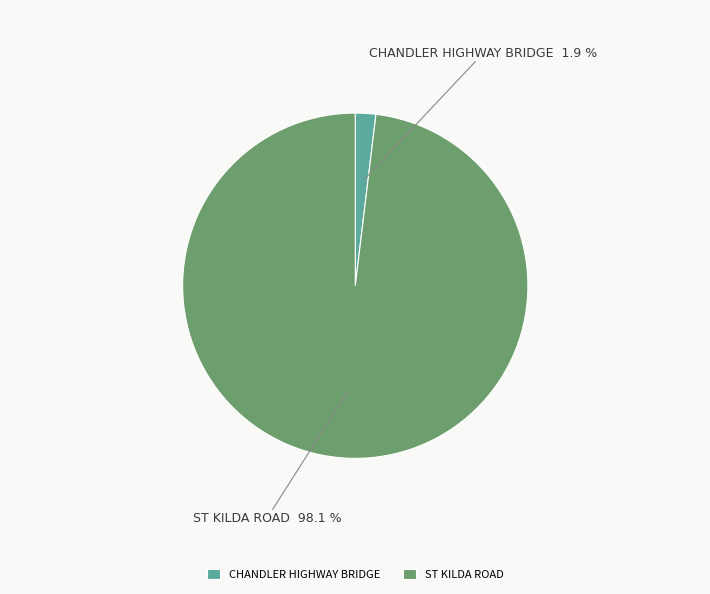

How many segments does this pie chart have?

2